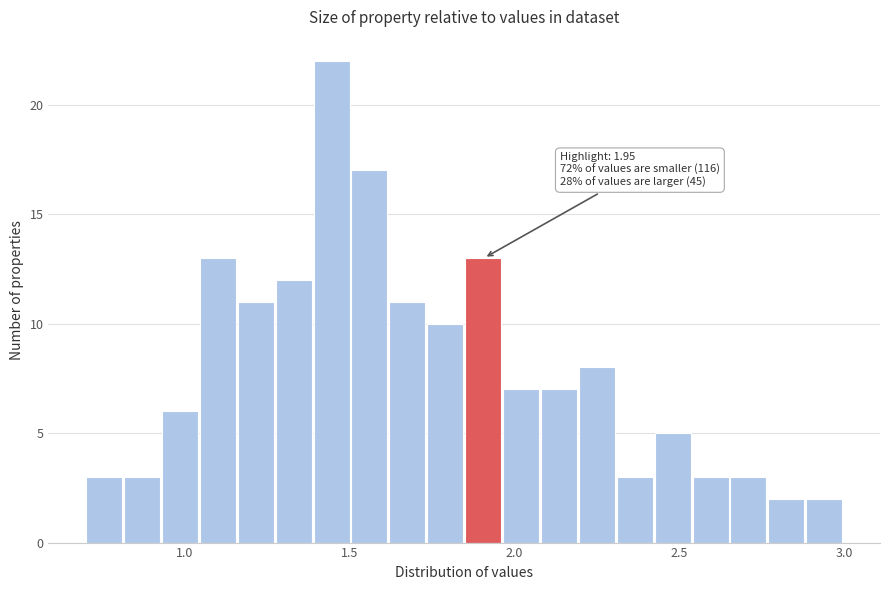

Read against the x-axis, roughly where is the centre of the tallest bar?

1.45